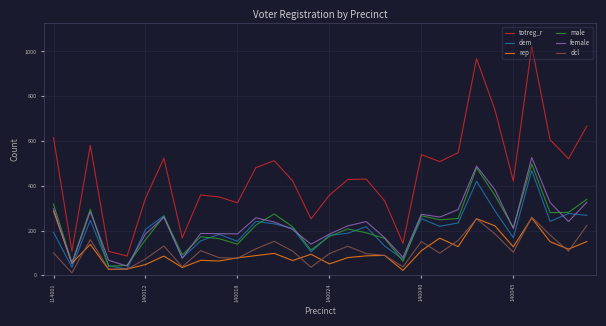

True or false: female and totreg_r intersect in this chart.

False